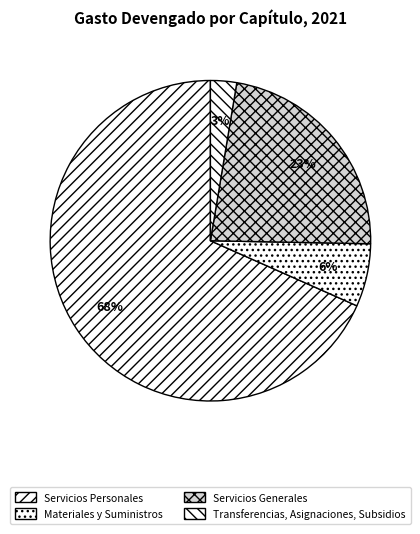

What is the smallest slice in the pie chart?

Transferencias, Asignaciones, Subsidios